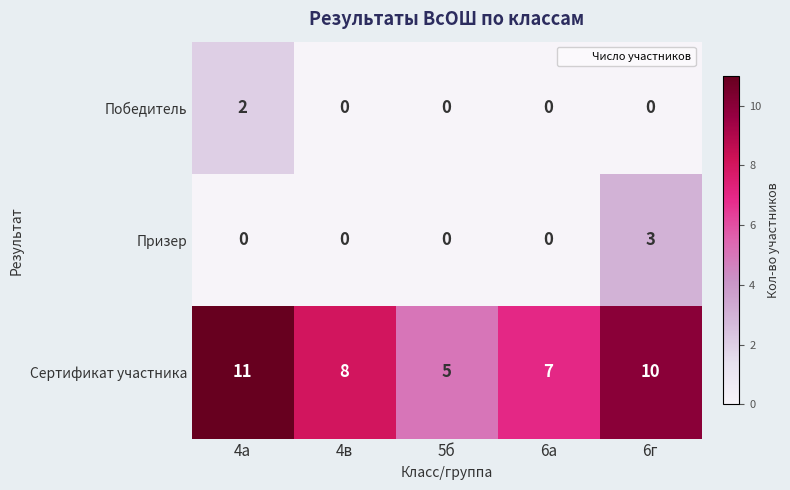

What is the total value across all series at 6а?

7